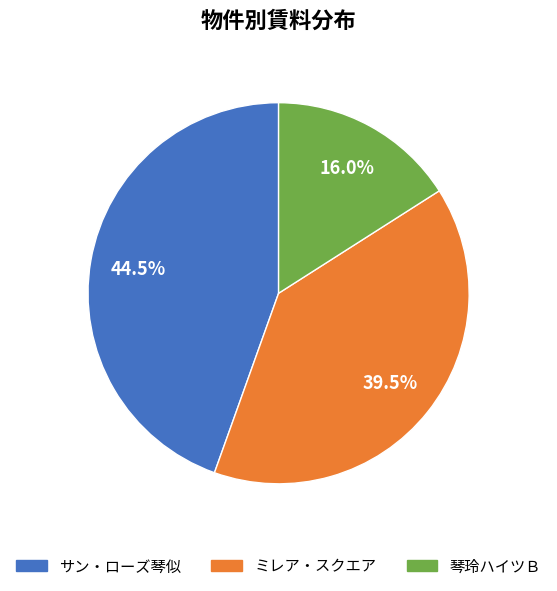

To the nearest percent, what percentage of the pie is 琴玲ハイツＢ?

16%